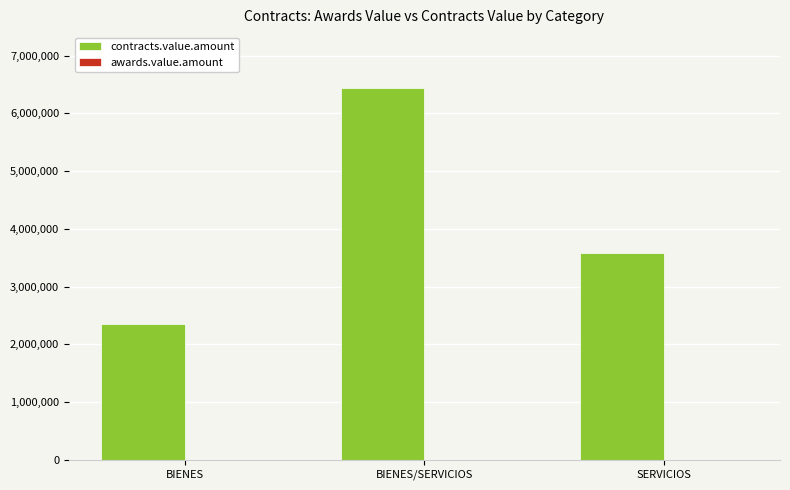

What is the highest value of the contracts.value.amount series?

6440820.9